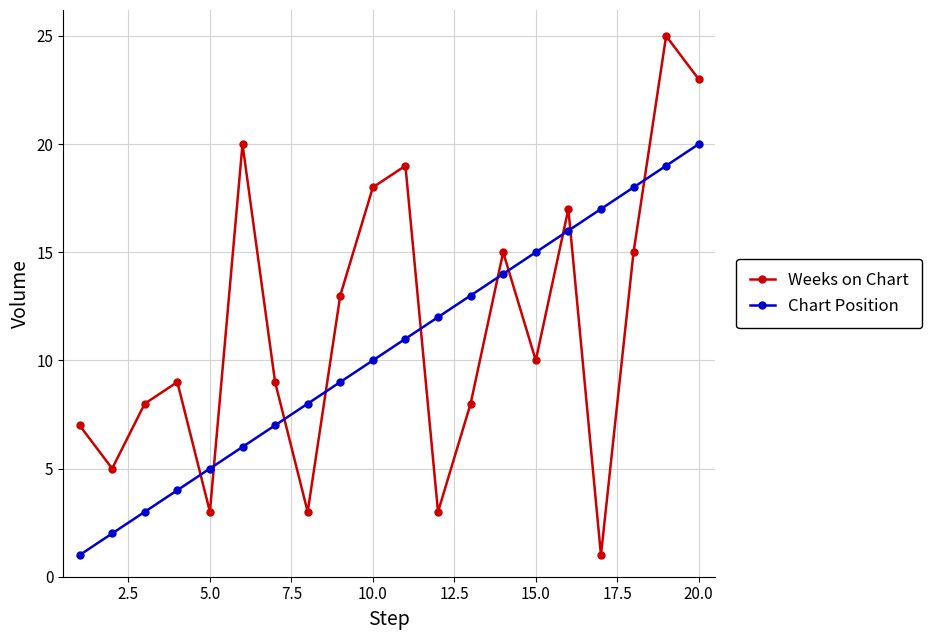

List the series in order of their peak value, highest first.

Weeks on Chart, Chart Position